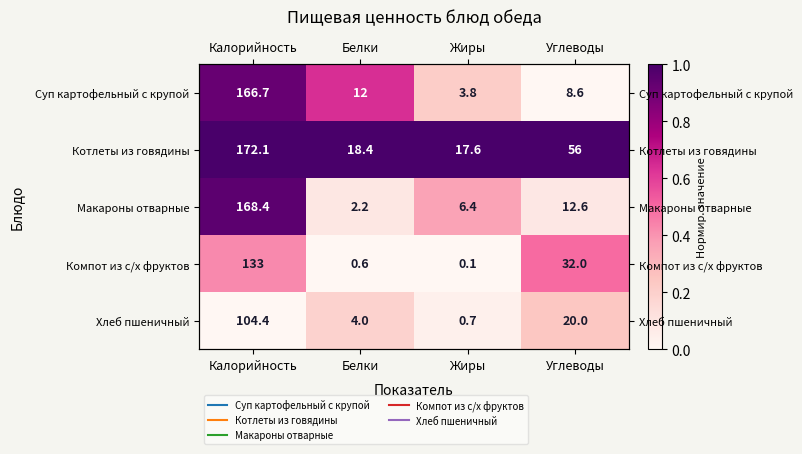

Is it true that Суп картофельный с крупой equals -0.6 at Углеводы?

False